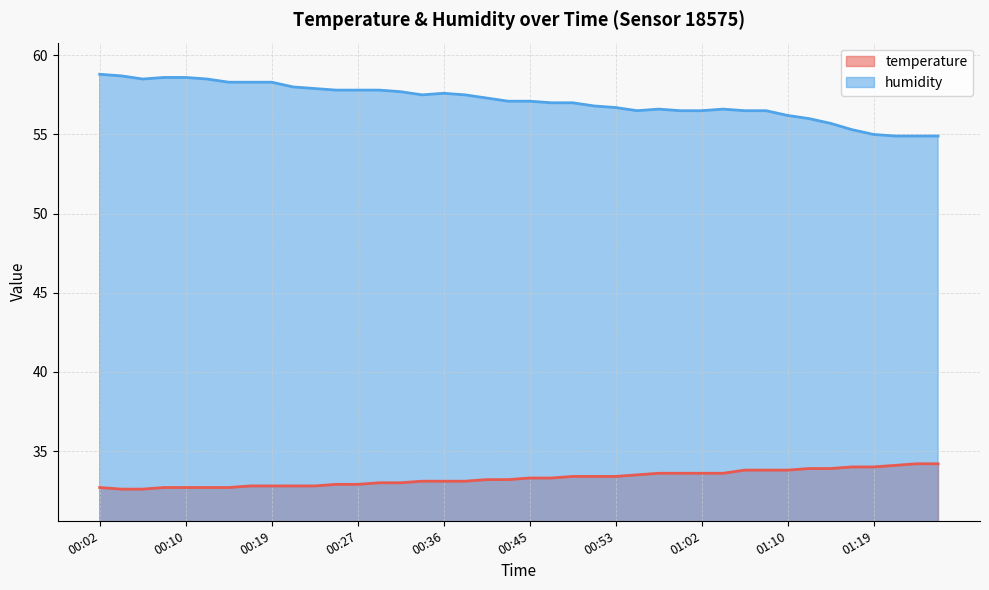

What is the sum of the humidity values at 00:32 and 00:29?

115.5